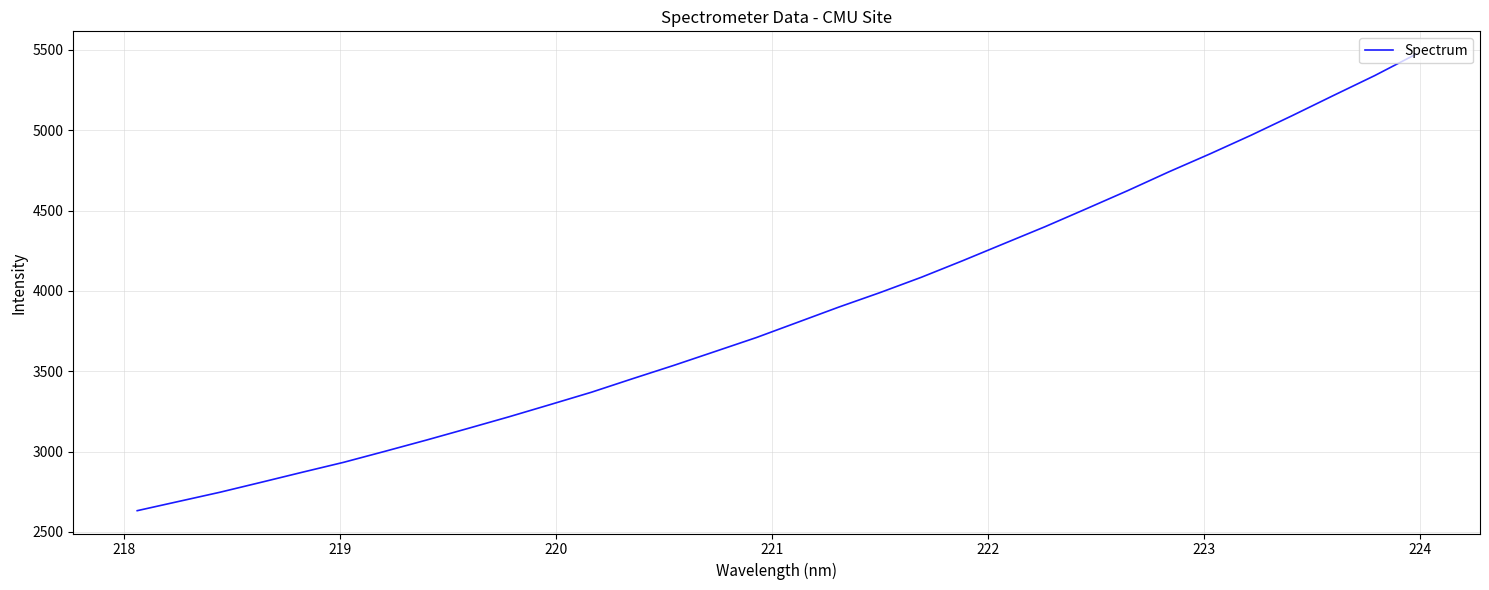

What is the difference between the maximum and minimum values?

2841.8